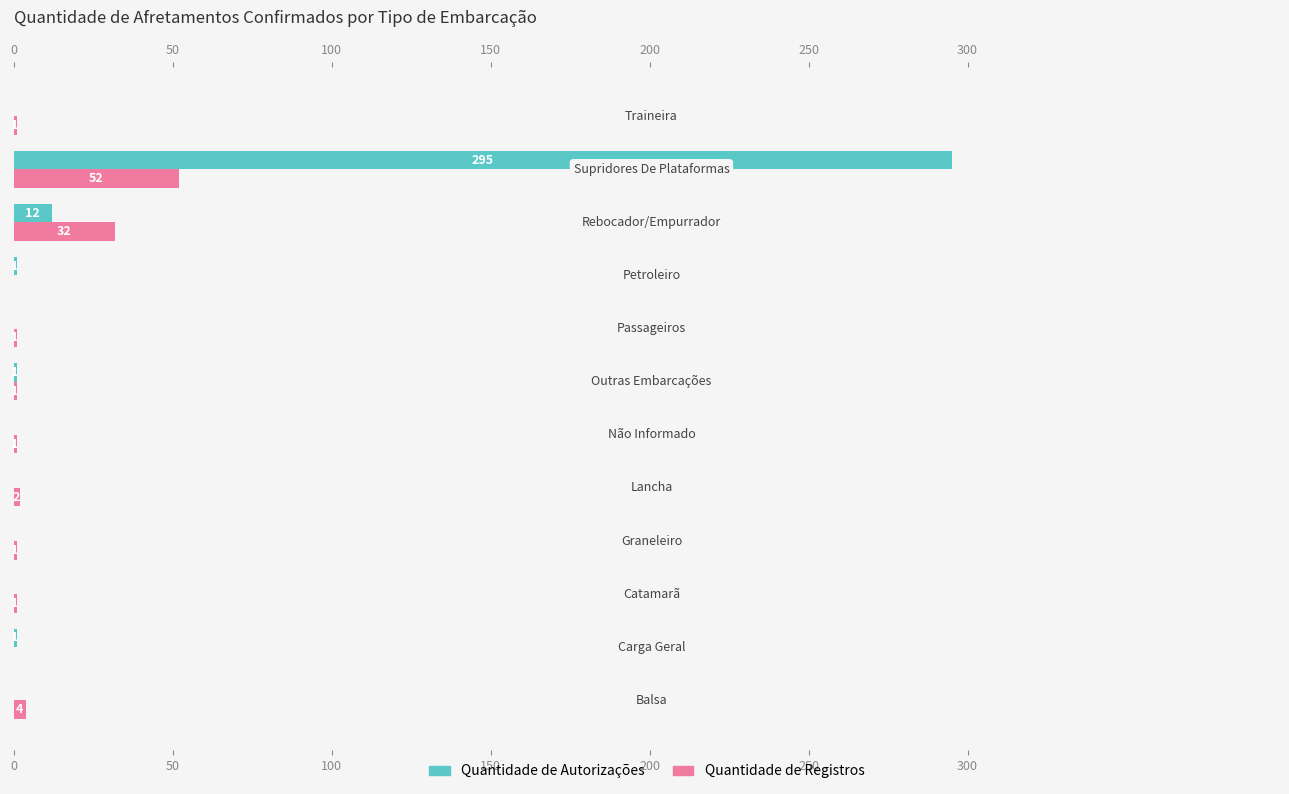

How many data points in Quantidade de Registros are less than 1?

2